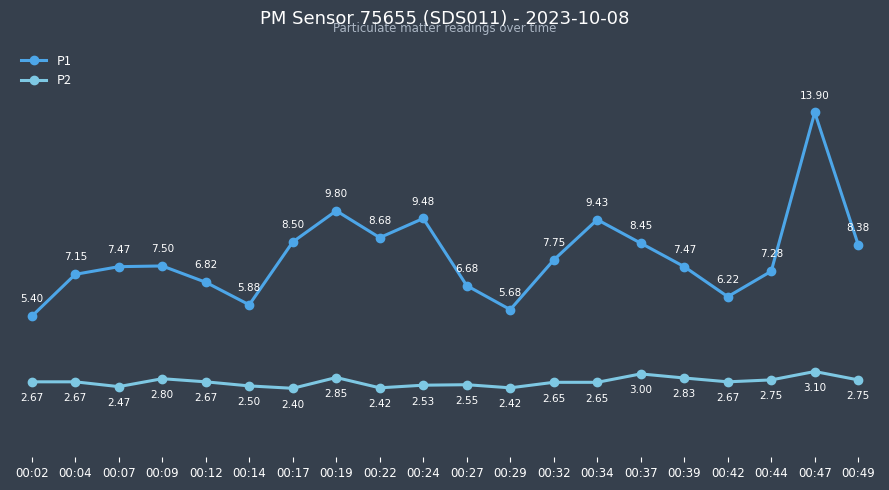

Which series has the widest spread of values?

P1